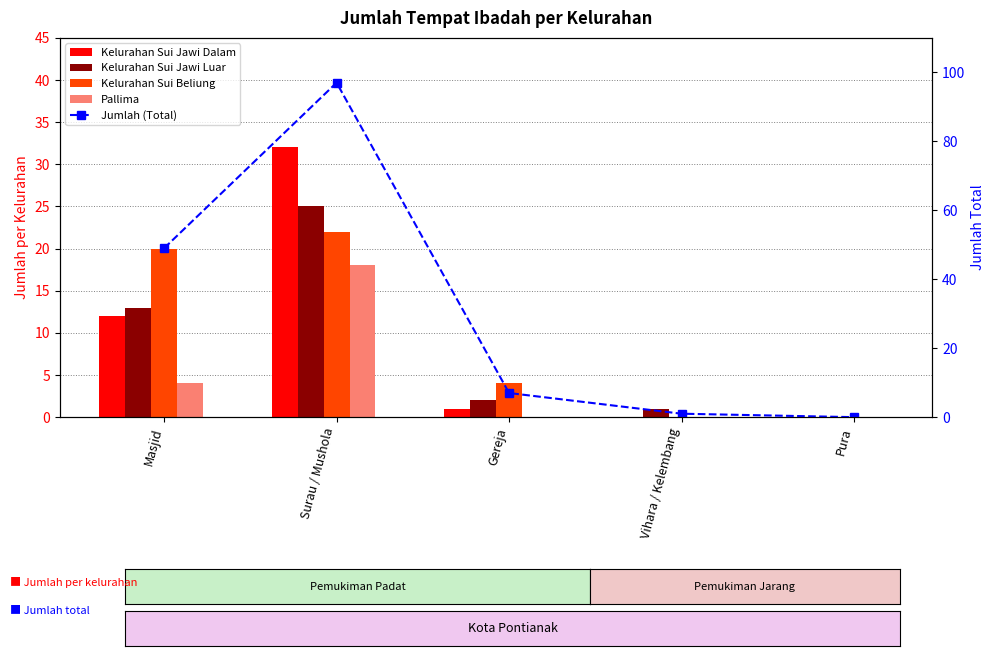

What is the sum of all Kelurahan Sui Beliung values?

46